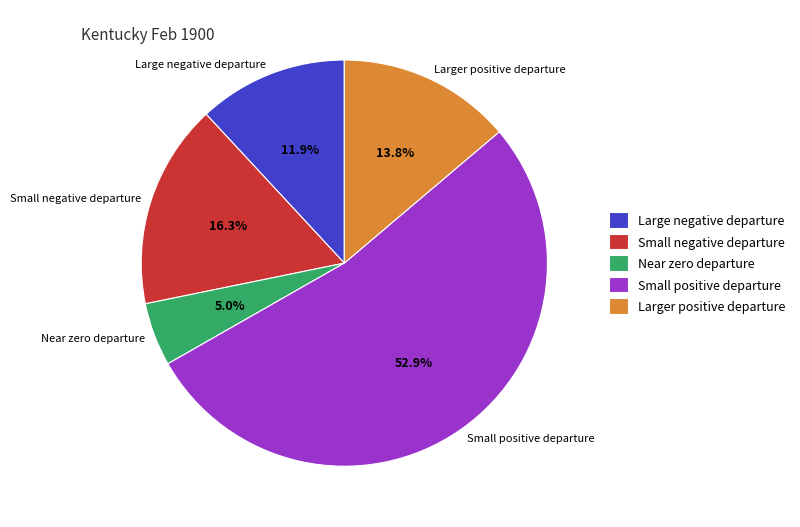

Count the number of slices in the pie.

5